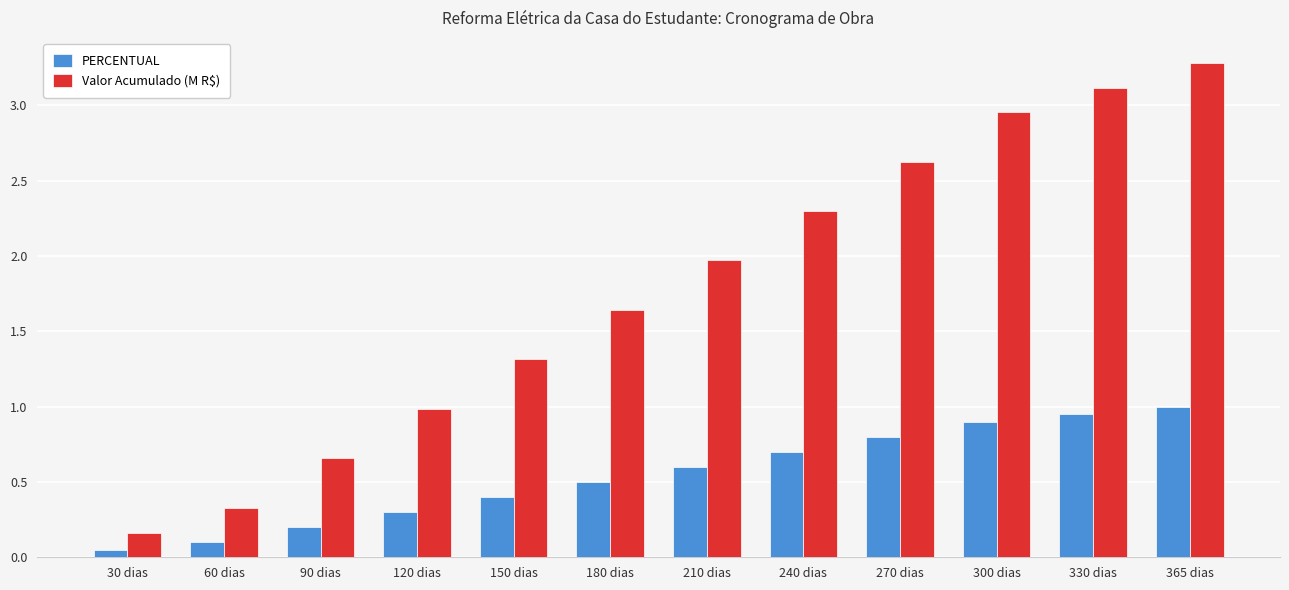

At how many categories does at least one series exceed 2?

5